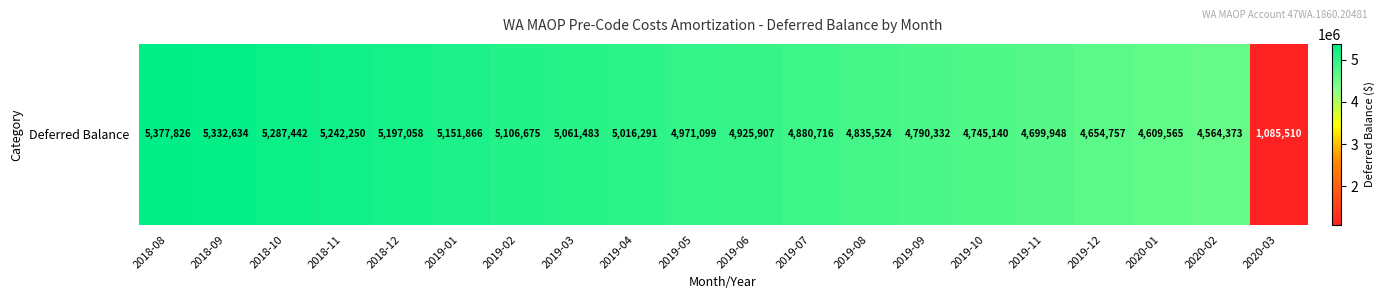

How many data points does each series have?

20